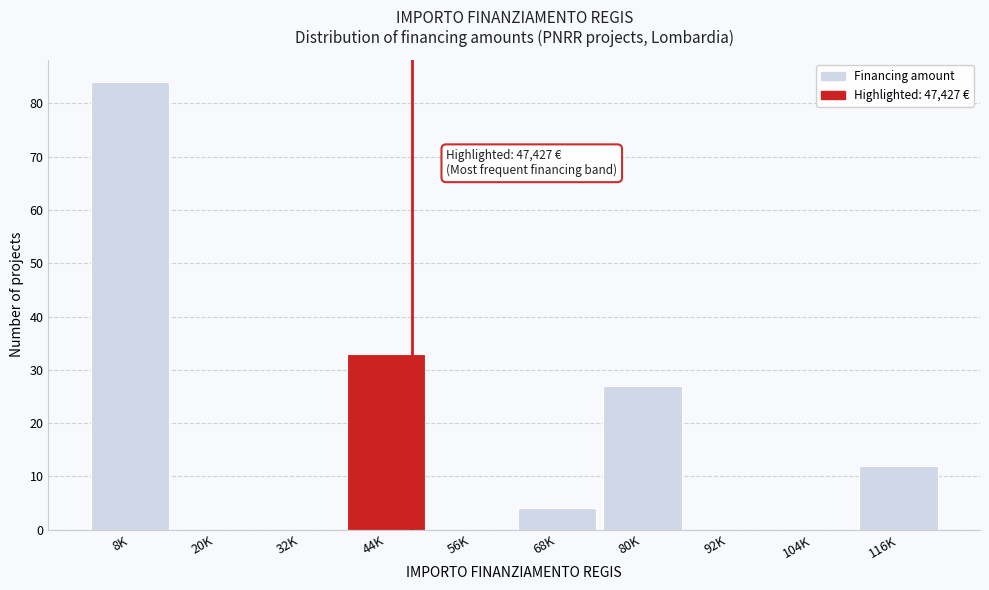

Reading left to right, extract all data points from this chart.

8K=84	20K=0	32K=0	44K=33	56K=0	68K=4	80K=27	92K=0	104K=0	116K=12